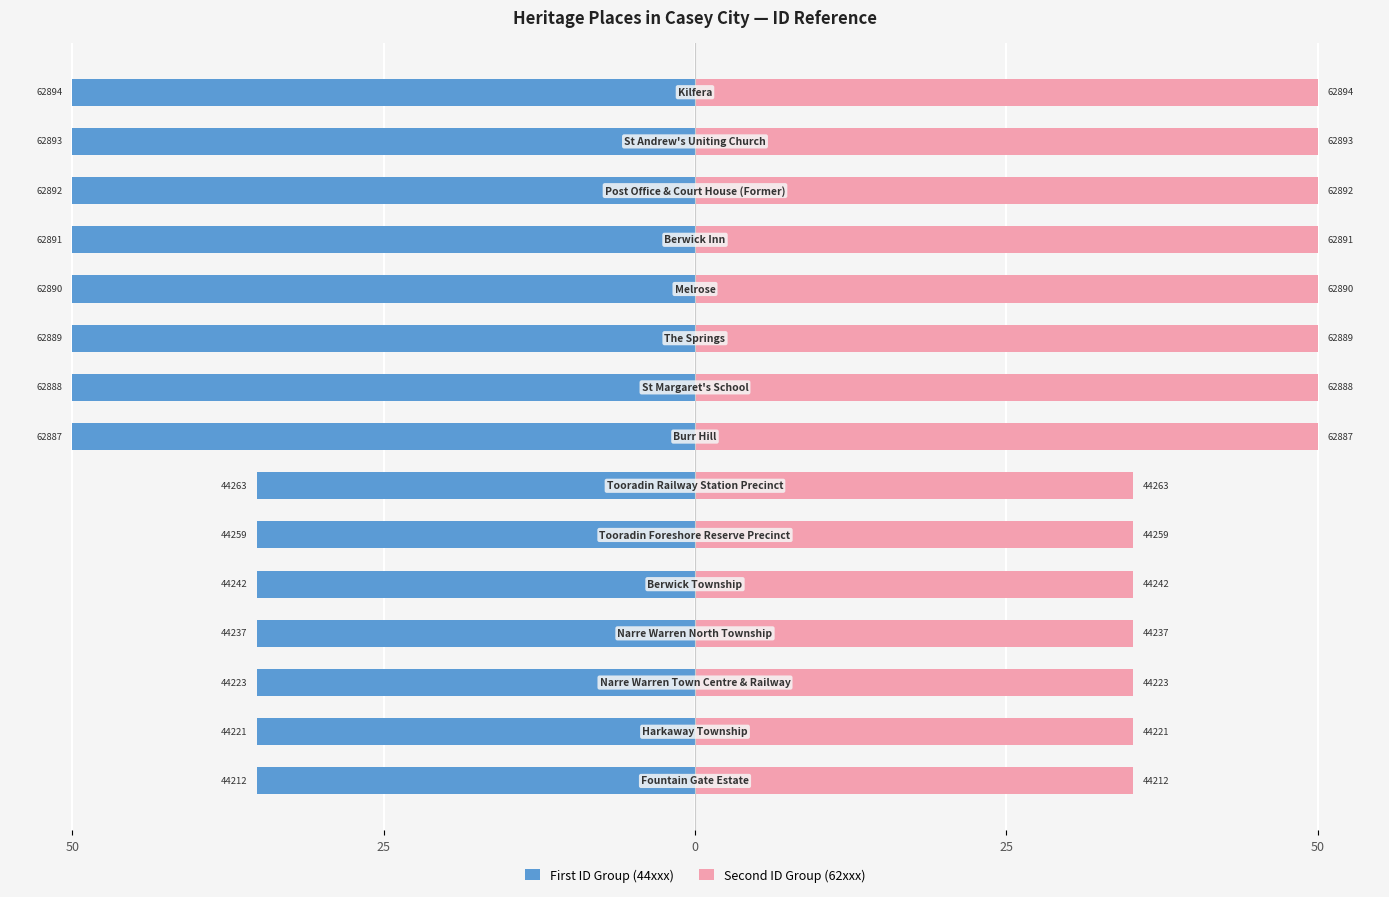

What are all the series names shown in the legend?

First ID Group (44xxx), Second ID Group (62xxx)